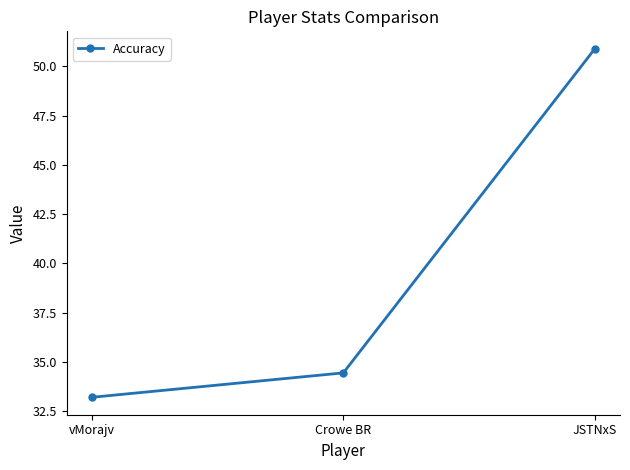

Reading left to right, transcribe all the data shown in this chart.

vMorajv=33.2	Crowe BR=34.4	JSTNxS=50.9